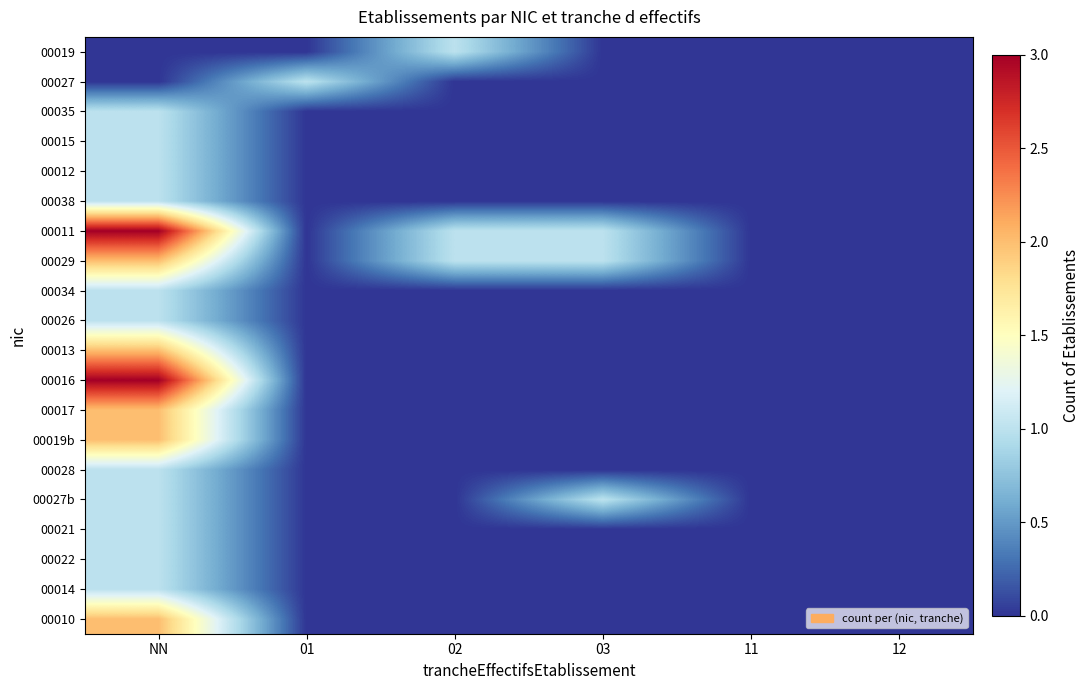

Reading left to right, what are all the values shown in this chart?

00019: NN=0	01=0	02=1	03=0	11=0	12=0
00027: NN=0	01=1	02=0	03=0	11=0	12=0
00035: NN=1	01=0	02=0	03=0	11=0	12=0
00015: NN=1	01=0	02=0	03=0	11=0	12=0
00012: NN=1	01=0	02=0	03=0	11=0	12=0
00038: NN=1	01=0	02=0	03=0	11=0	12=0
00011: NN=3	01=0	02=1	03=1	11=0	12=0
00029: NN=2	01=0	02=1	03=1	11=0	12=0
00034: NN=1	01=0	02=0	03=0	11=0	12=0
00026: NN=1	01=0	02=0	03=0	11=0	12=0
00013: NN=2	01=0	02=0	03=0	11=0	12=0
00016: NN=3	01=0	02=0	03=0	11=0	12=0
00017: NN=2	01=0	02=0	03=0	11=0	12=0
00019b: NN=2	01=0	02=0	03=0	11=0	12=0
00028: NN=1	01=0	02=0	03=0	11=0	12=0
00027b: NN=1	01=0	02=0	03=1	11=0	12=0
00021: NN=1	01=0	02=0	03=0	11=0	12=0
00022: NN=1	01=0	02=0	03=0	11=0	12=0
00014: NN=1	01=0	02=0	03=0	11=0	12=0
00010: NN=2	01=0	02=0	03=0	11=0	12=0